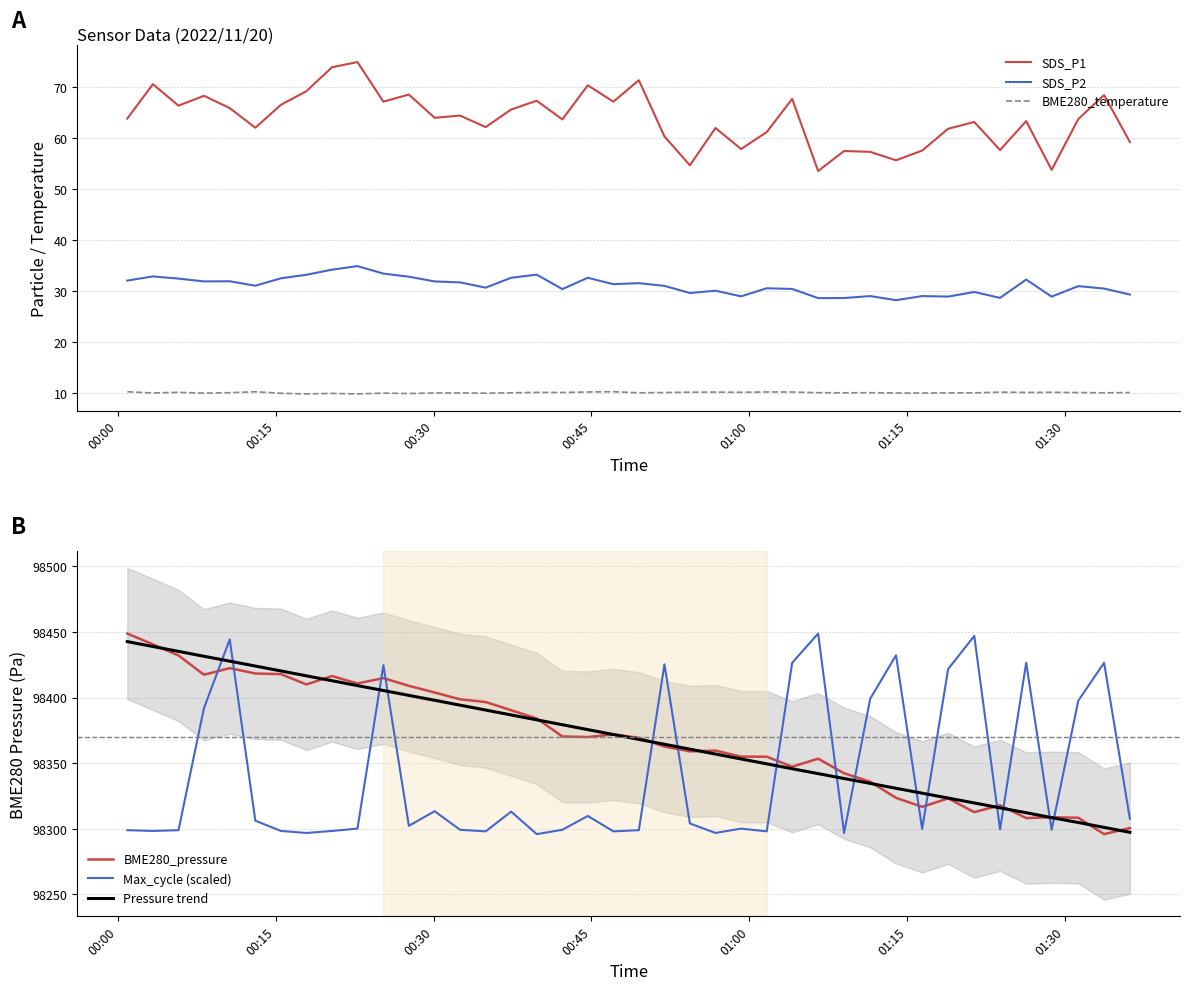

What are all the series names shown in the legend?

SDS_P1, SDS_P2, BME280_temperature, BME280_pressure, Max_cycle (scaled), Pressure trend